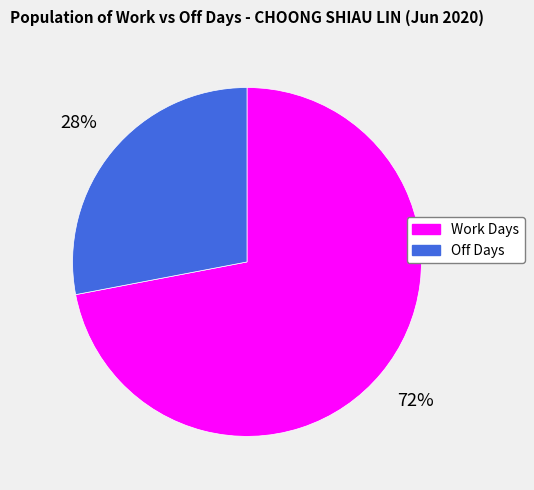

To the nearest percent, what is the difference between the largest and smallest slice percentages?

44%